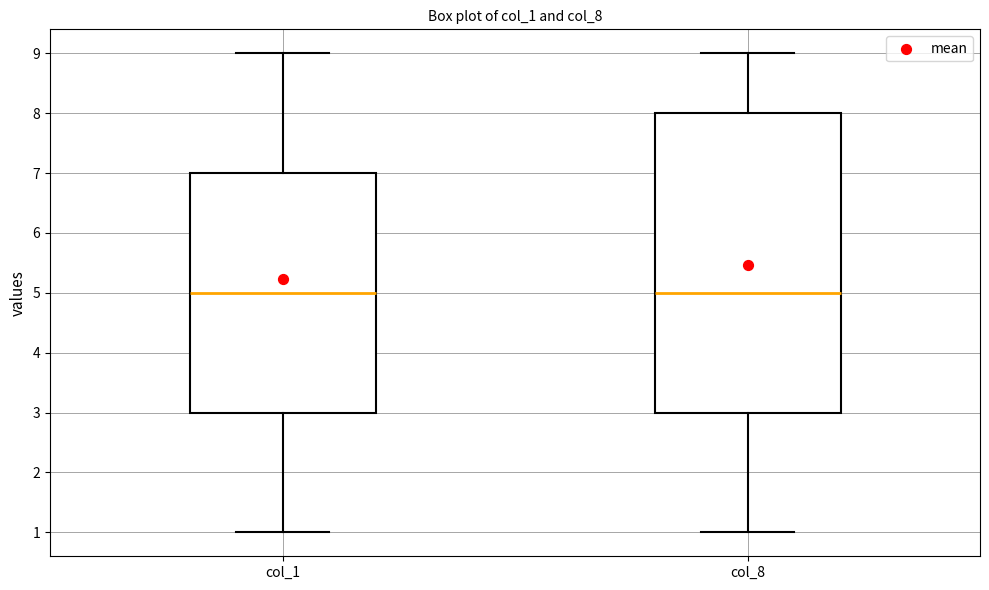

Reading left to right, transcribe this box plot: for each box, give where its median line is, the range the box spans, and where its two whiskers end, as read against the y-axis. The values are not printed on the chart, so give them approximately, as read against the axis.

col_1: median 5, box 3 to 7, whiskers 1 to 9
col_8: median 5, box 3 to 8, whiskers 1 to 9